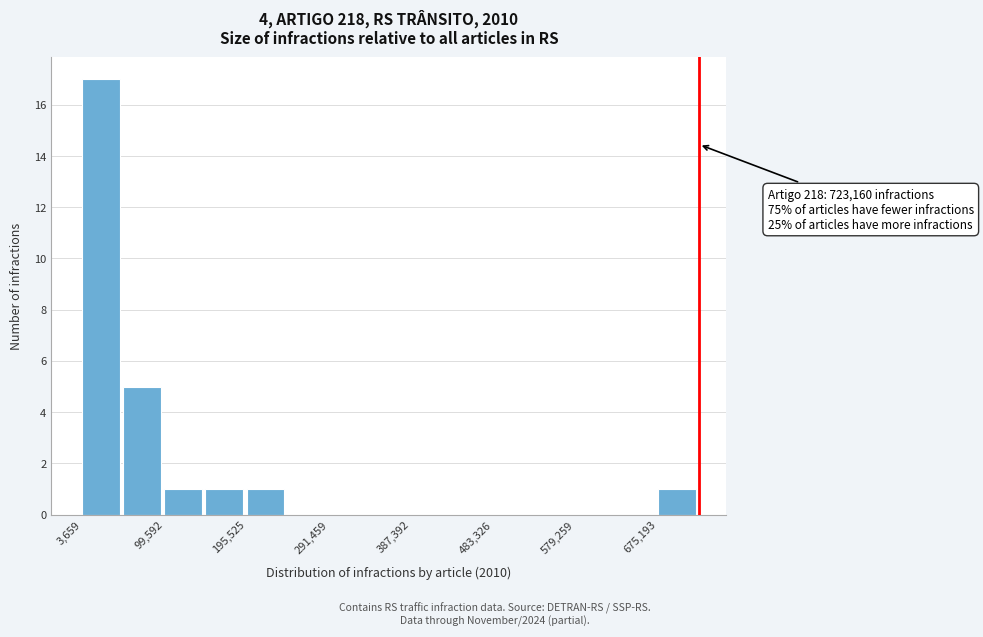

Over which range of the x-axis is the bar tallest?

0 to 50000